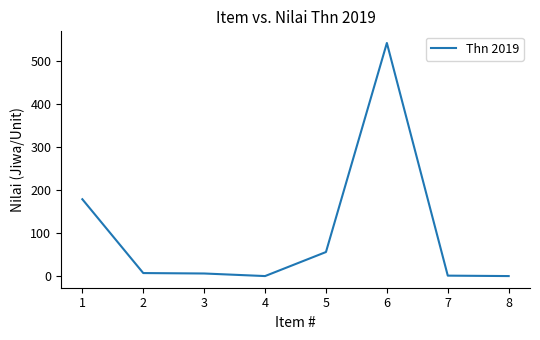

What is the difference between the values at 6 and 5?

487